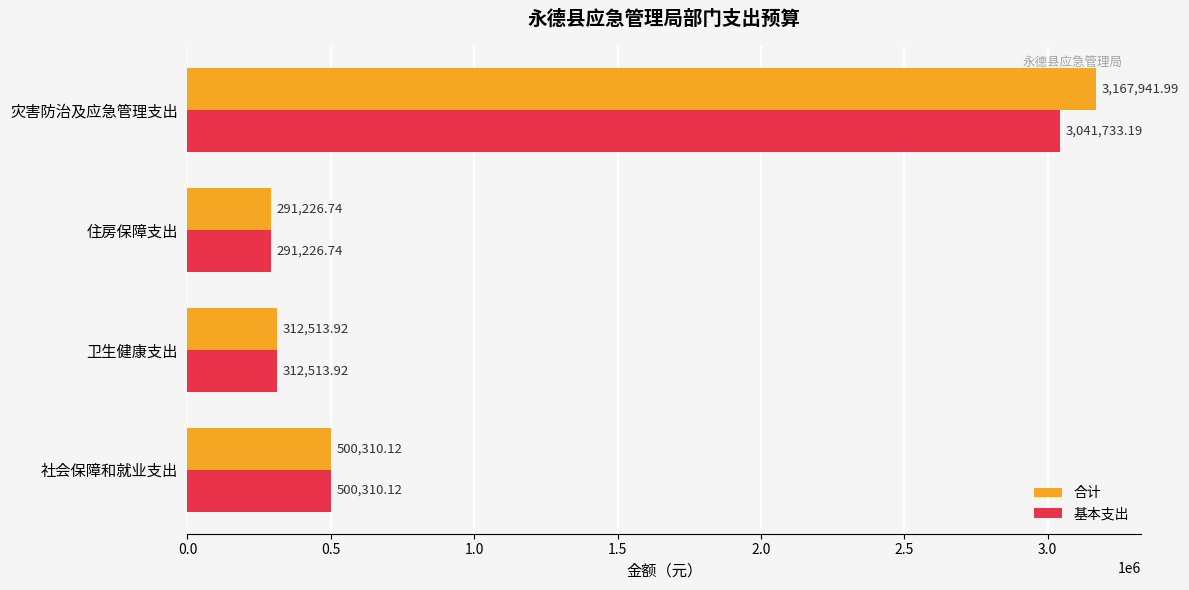

What is the minimum value shown in the chart?

291226.7